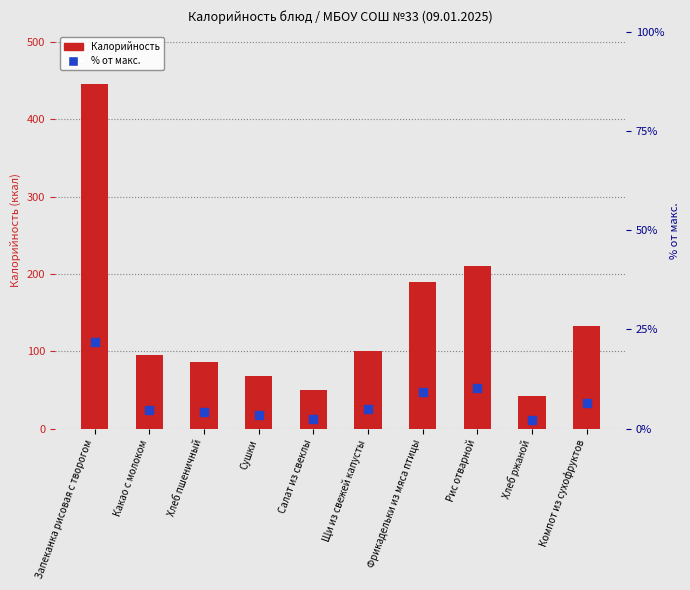

At how many categories does at least one series exceed 205?

2